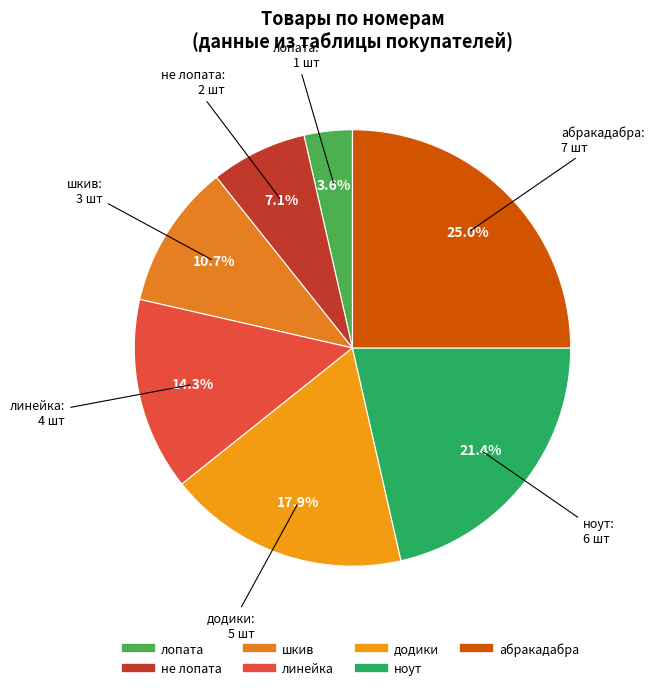

To the nearest percent, what percentage of the pie is лопата?

4%